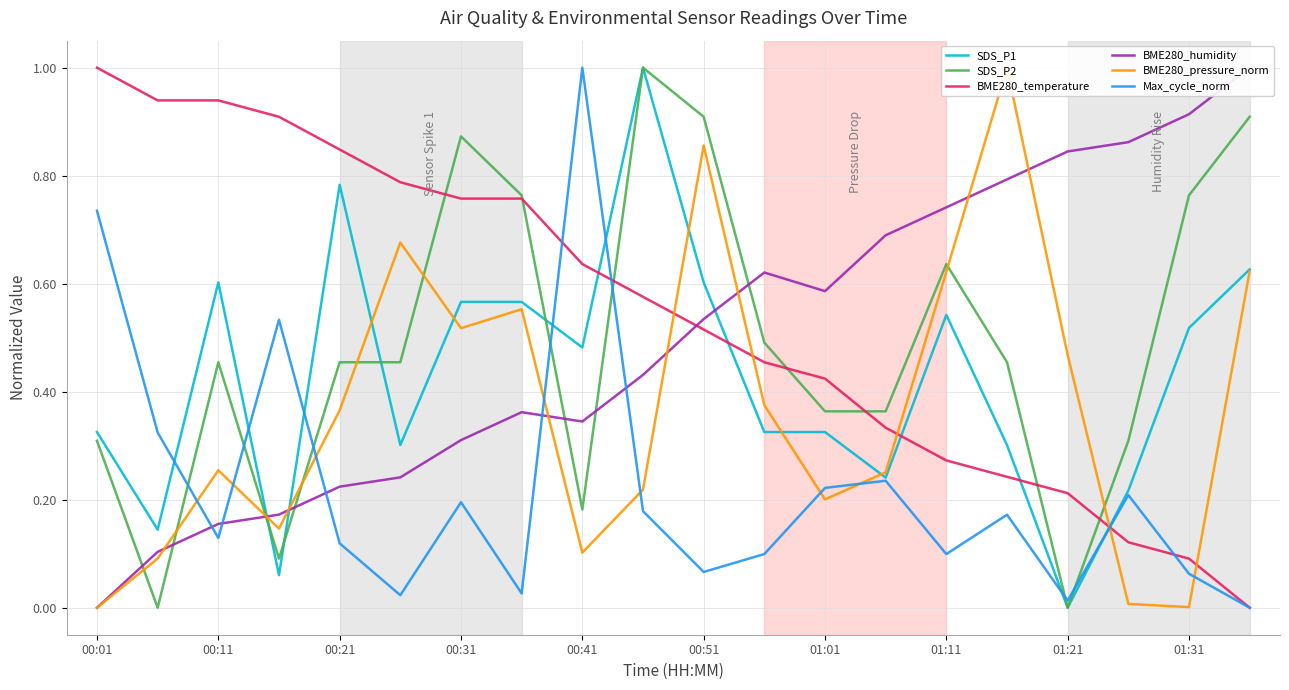

The BME280_temperature series shows 1.0 at 00:01. True or false?

True